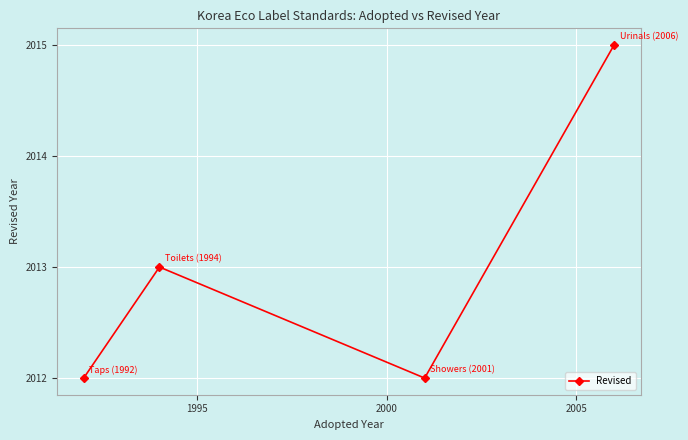

What is the minimum value shown in the chart?

2012